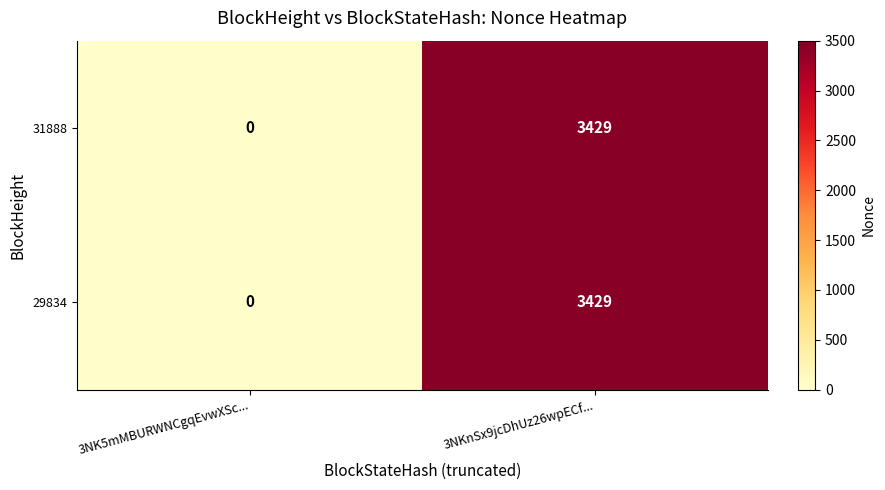

The value of 31888 at 3NK5mMBURWNCgqEvwXSc... is 0. True or false?

True